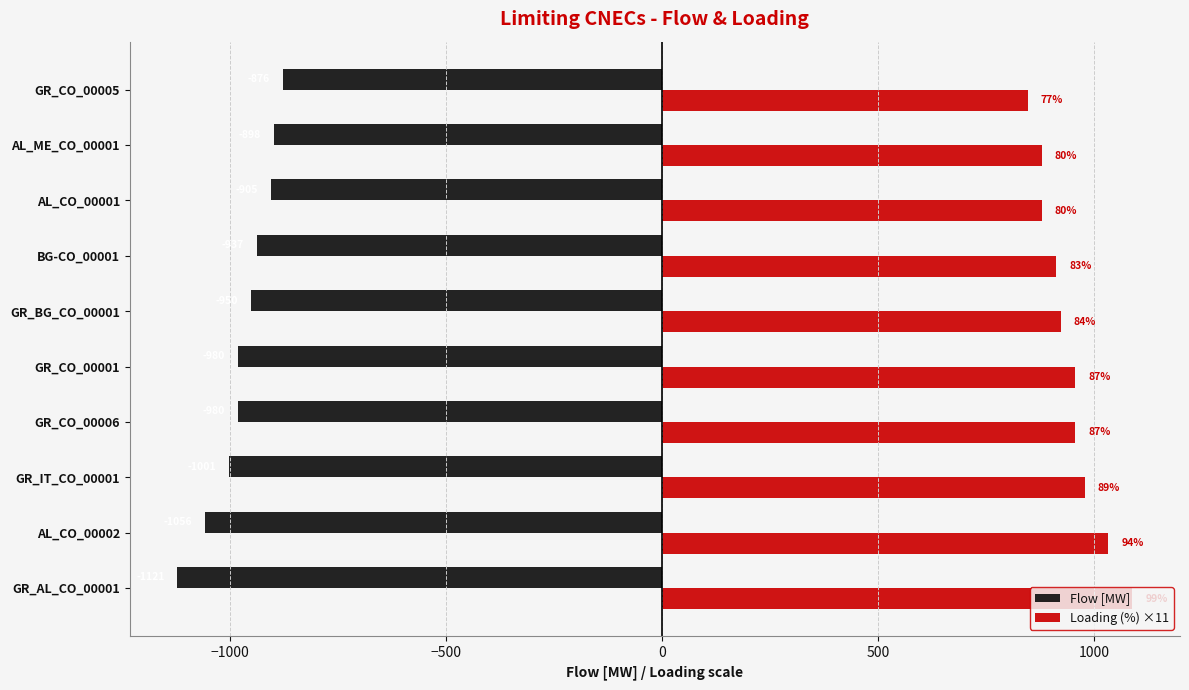

Which series has the largest range (max minus min)?

Flow [MW]